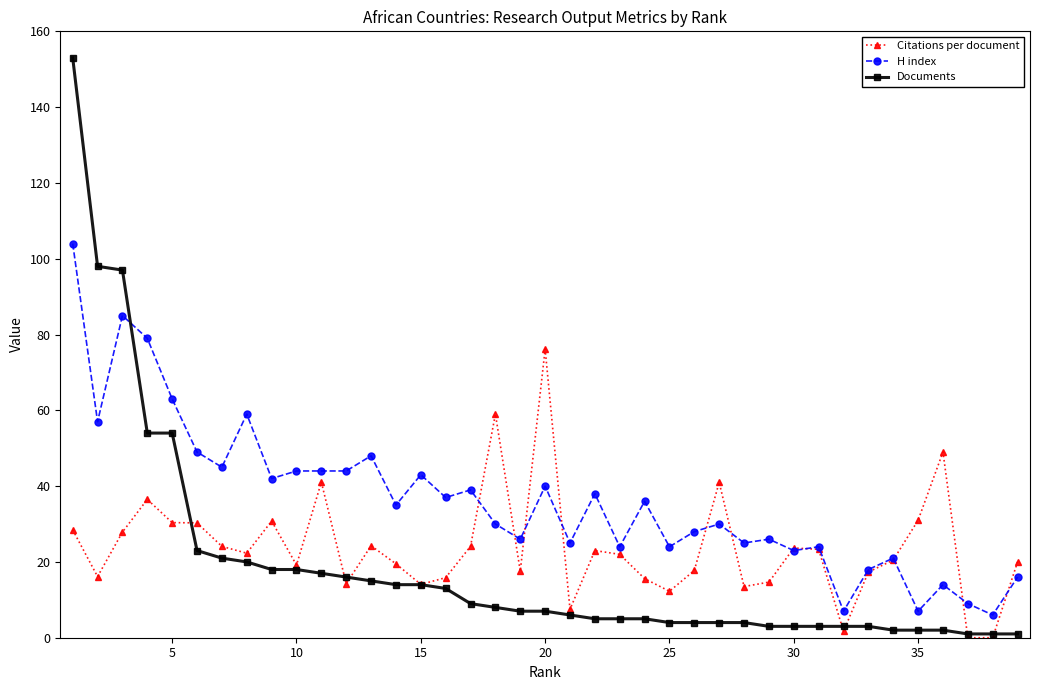

After their last crossing, which series has the higher values: H index or Documents?

H index